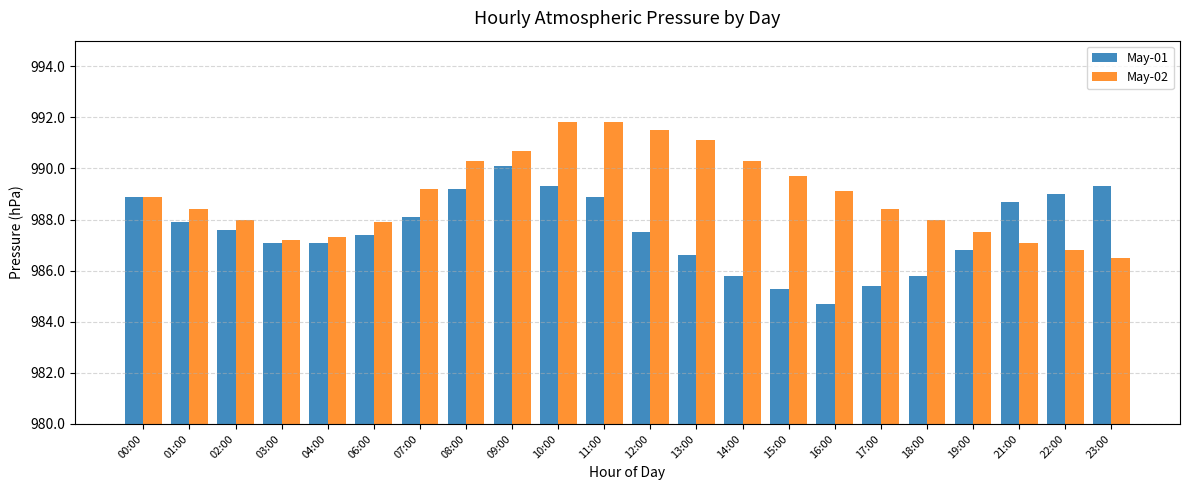

Reading left to right, transcribe all the data shown in this chart.

May-01: 00:00=988.9	01:00=987.9	02:00=987.6	03:00=987.1	04:00=987.1	06:00=987.4	07:00=988.1	08:00=989.2	09:00=990.1	10:00=989.3	11:00=988.9	12:00=987.5	13:00=986.6	14:00=985.8	15:00=985.3	16:00=984.7	17:00=985.4	18:00=985.8	19:00=986.8	21:00=988.7	22:00=989.0	23:00=989.3
May-02: 00:00=988.9	01:00=988.4	02:00=988.0	03:00=987.2	04:00=987.3	06:00=987.9	07:00=989.2	08:00=990.3	09:00=990.7	10:00=991.8	11:00=991.8	12:00=991.5	13:00=991.1	14:00=990.3	15:00=989.7	16:00=989.1	17:00=988.4	18:00=988.0	19:00=987.5	21:00=987.1	22:00=986.8	23:00=986.5